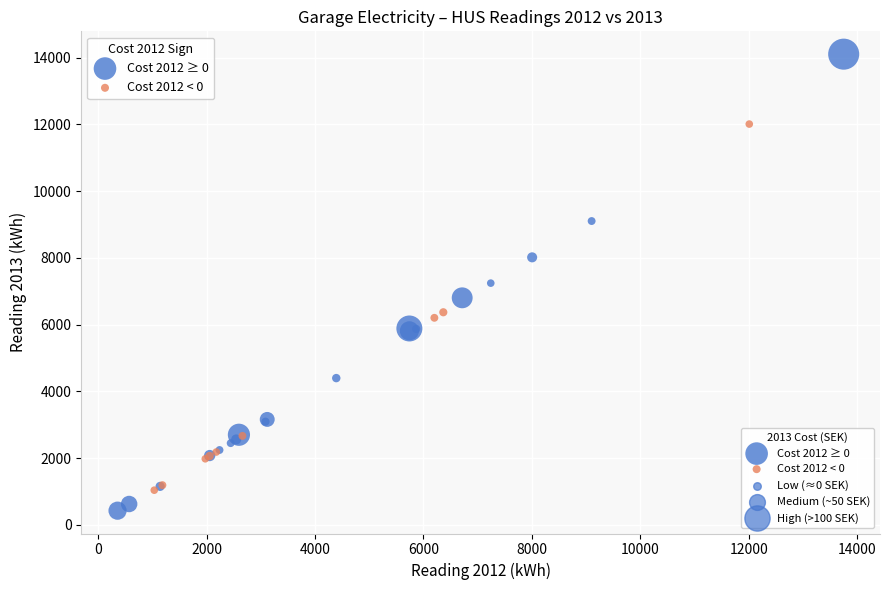

Which series has the widest spread of Y values?

Cost 2012 ≥ 0